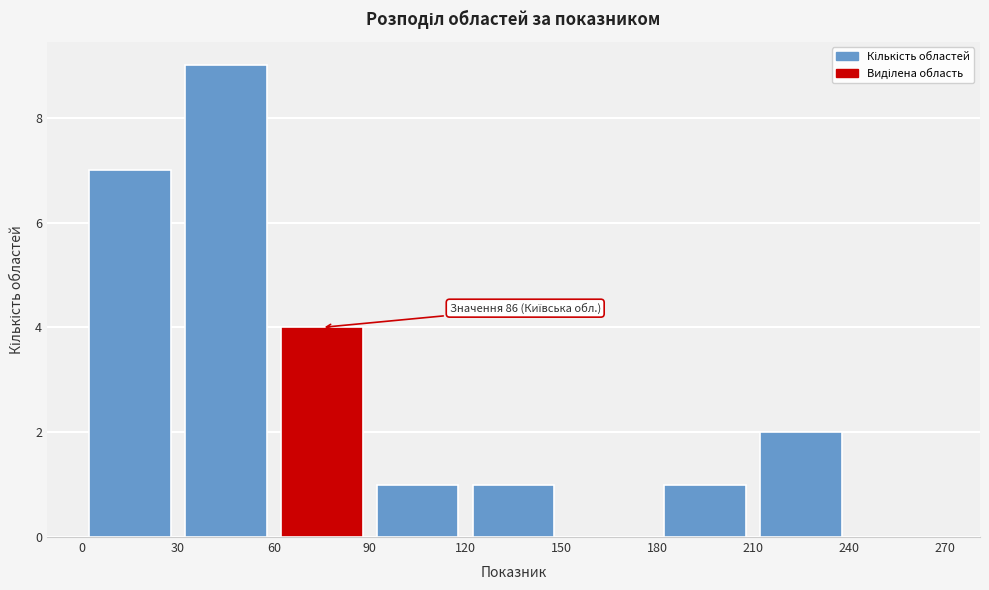

Over which range of the x-axis is the bar tallest?

30 to 60